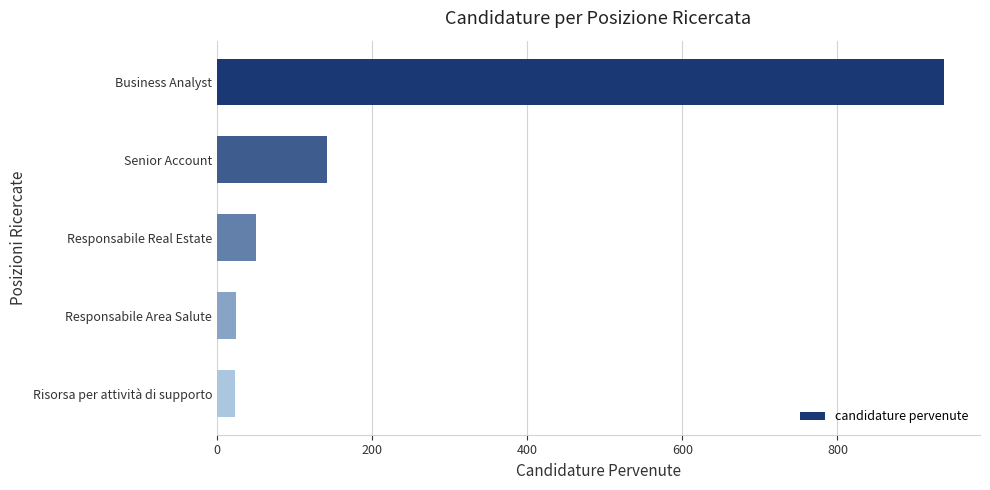

What value does the data have at Risorsa per attività di supporto?

23